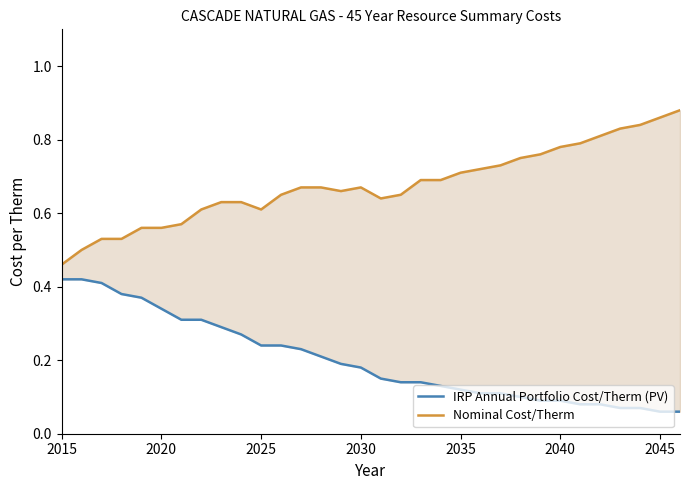

True or false: IRP Annual Portfolio Cost/Therm (PV) and Nominal Cost/Therm intersect in this chart.

False